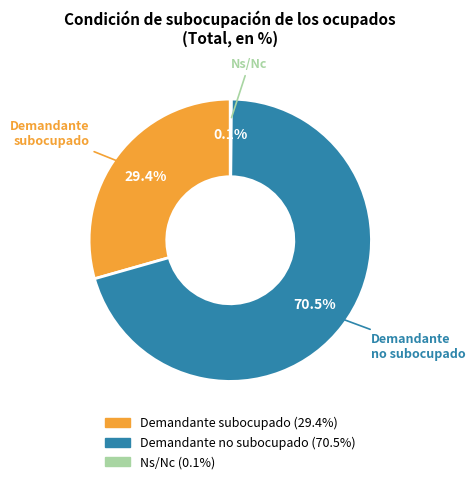

Which slice is the largest?

Demandante no subocupado